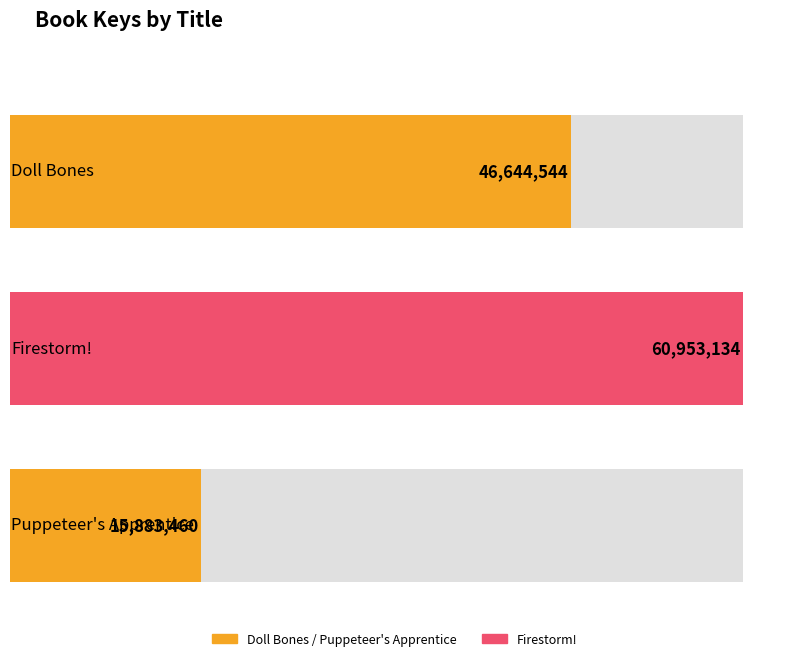

How many categories are shown in the chart?

3